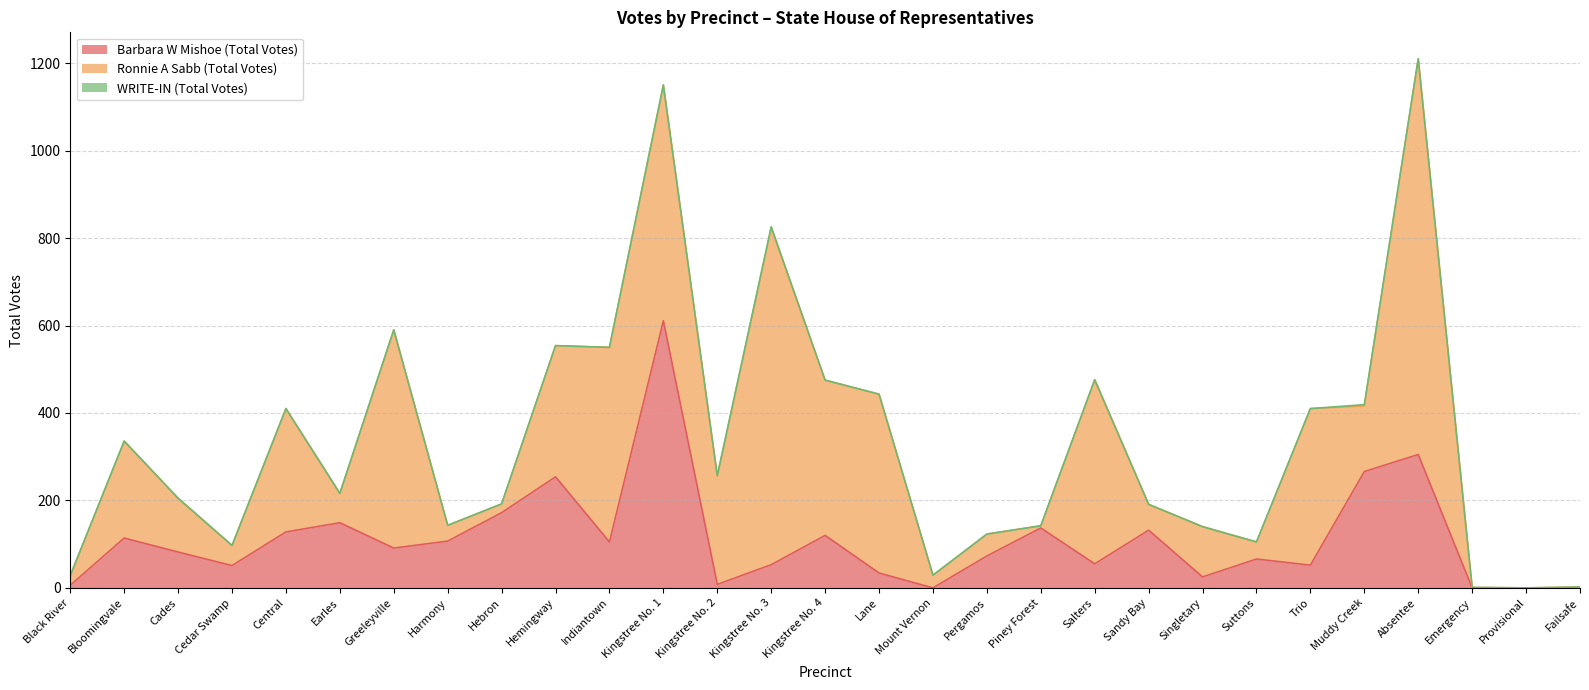

Read the Ronnie A Sabb (Total Votes) value at Kingstree No. 3.

770